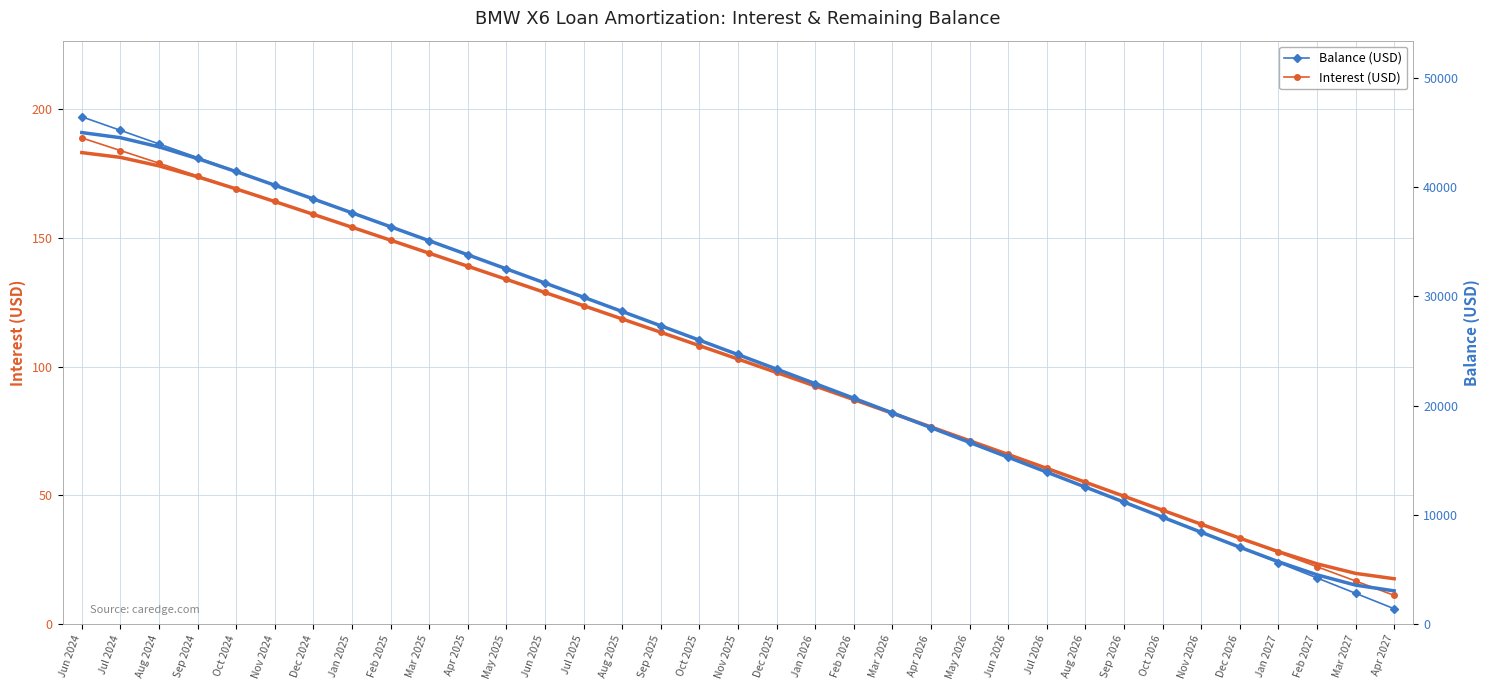

How many lines are shown in the chart?

2